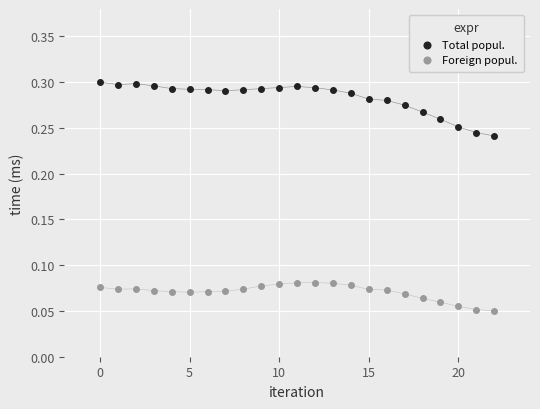

Which series reaches the minimum Y coordinate?

Foreign popul.